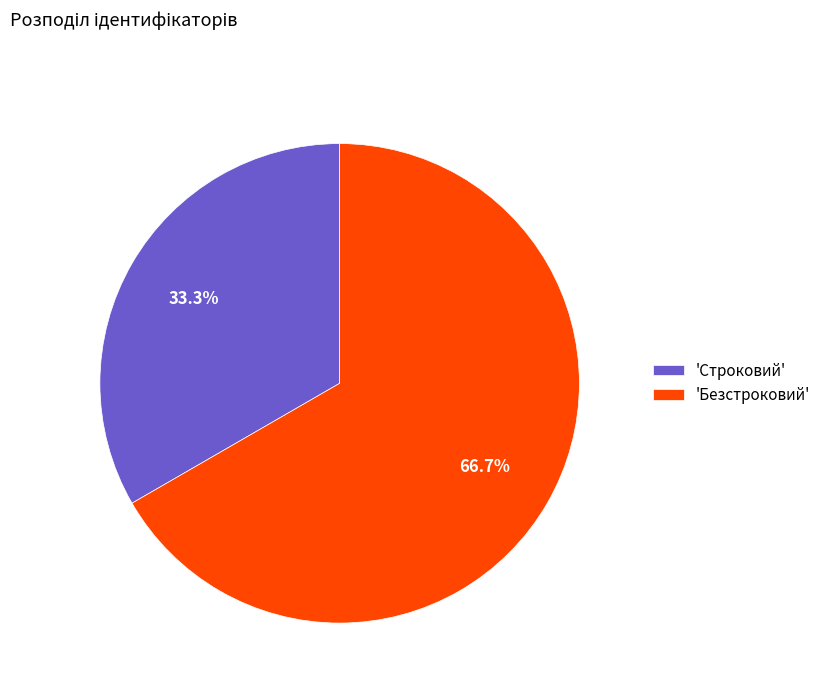

Which category has the biggest portion of the pie?

'Безстроковий'